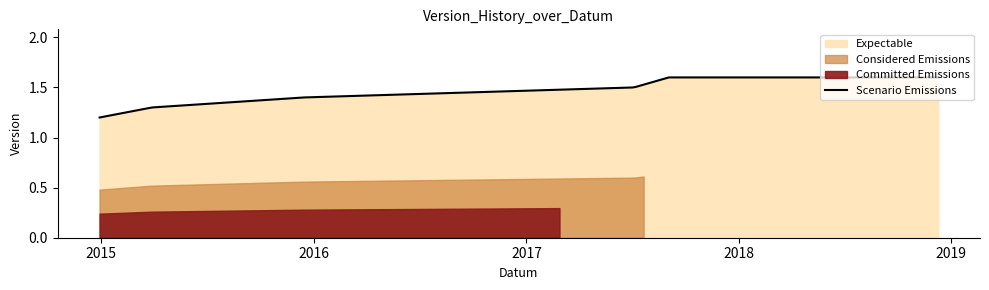

Which label corresponds to the smallest value in the chart?

2014-12-29